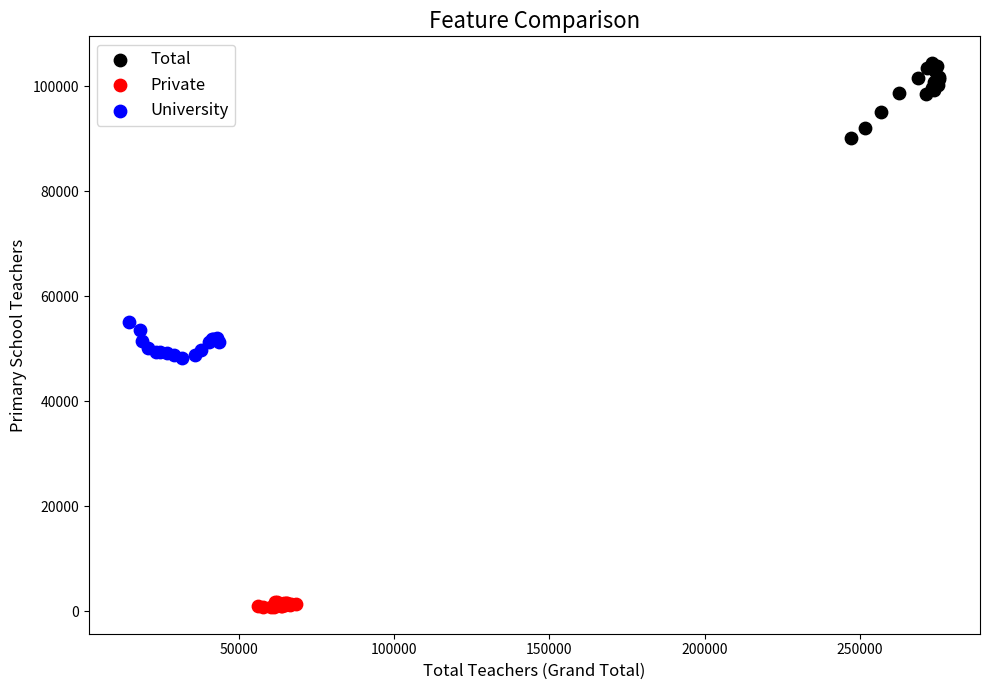

Which series reaches the minimum Y coordinate?

Private